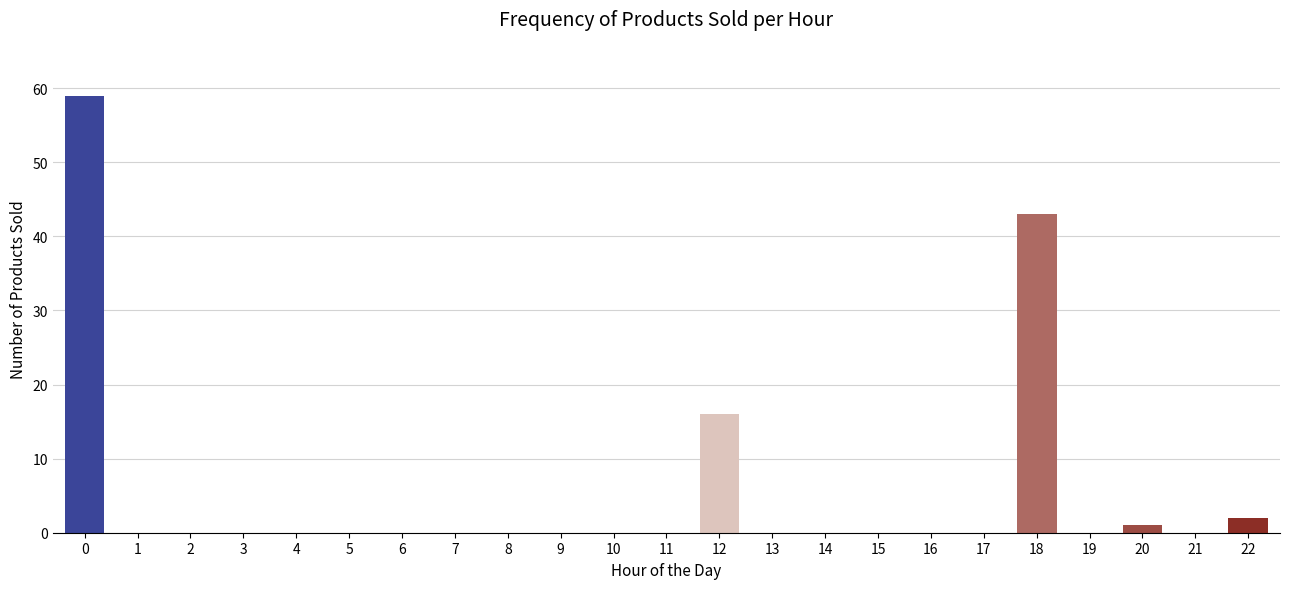

Reading right to left, transcribe all the data shown in this chart.

22=2	21=0	20=1	19=0	18=43	17=0	16=0	15=0	14=0	13=0	12=16	11=0	10=0	9=0	8=0	7=0	6=0	5=0	4=0	3=0	2=0	1=0	0=59